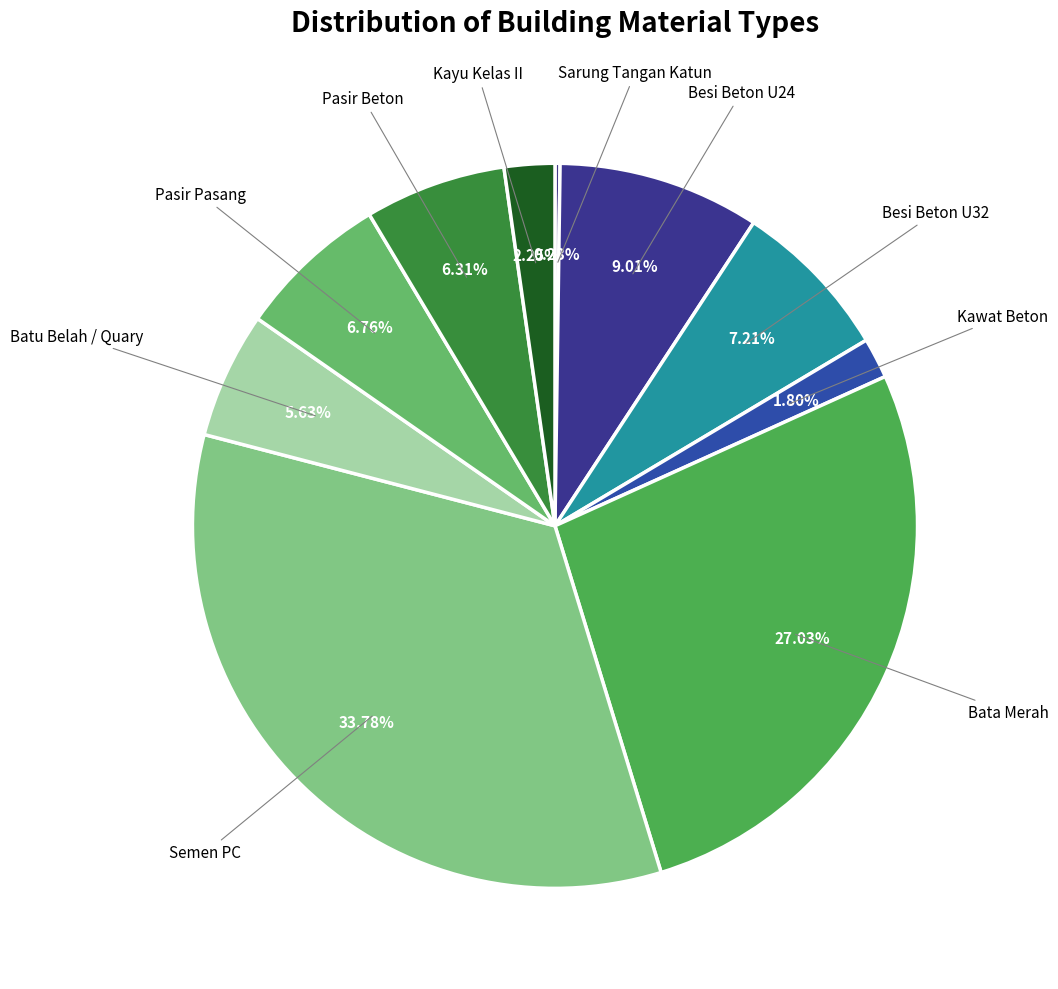

To the nearest percent, what is the average slice percentage?

10%